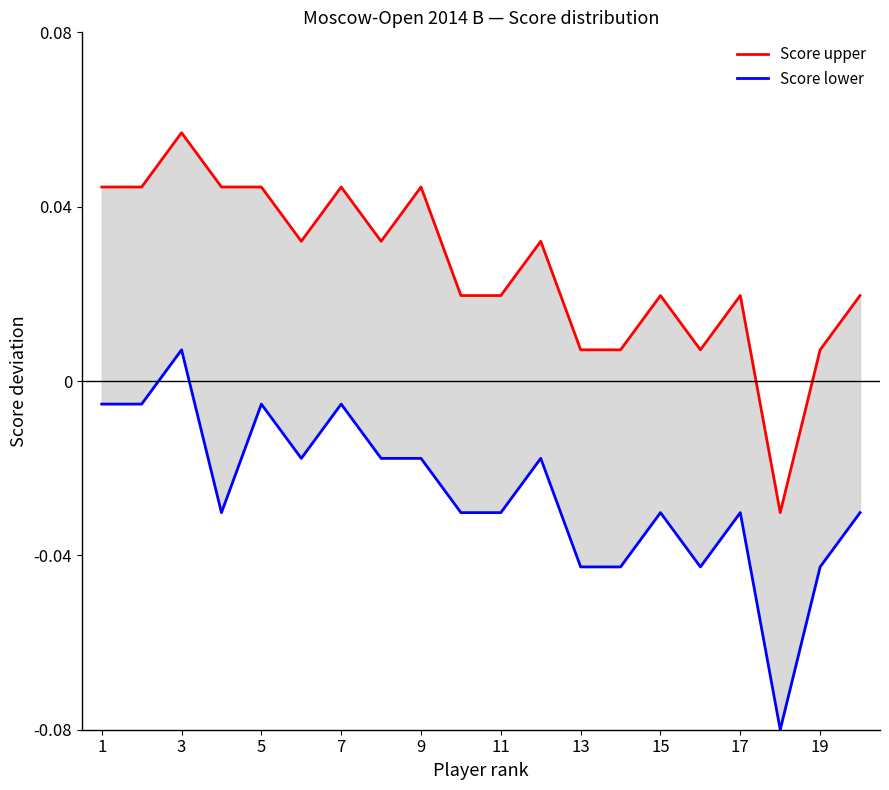

What is the minimum value shown in the chart?

-0.1